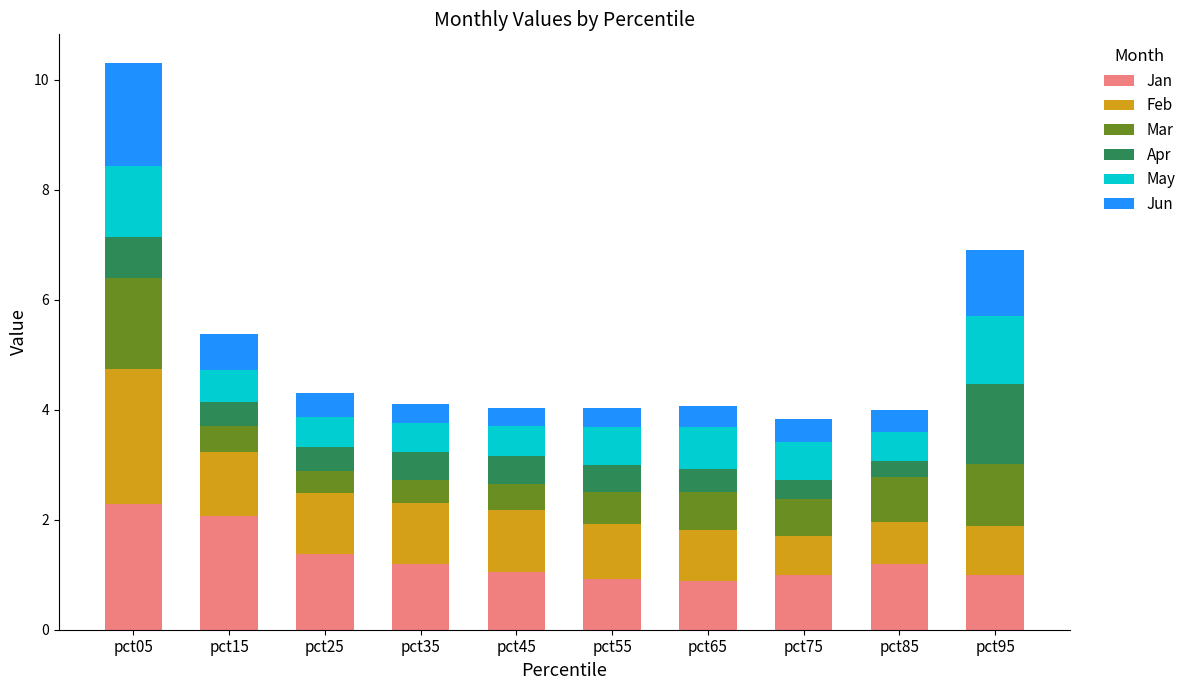

What is the maximum value for Jan?

2.3